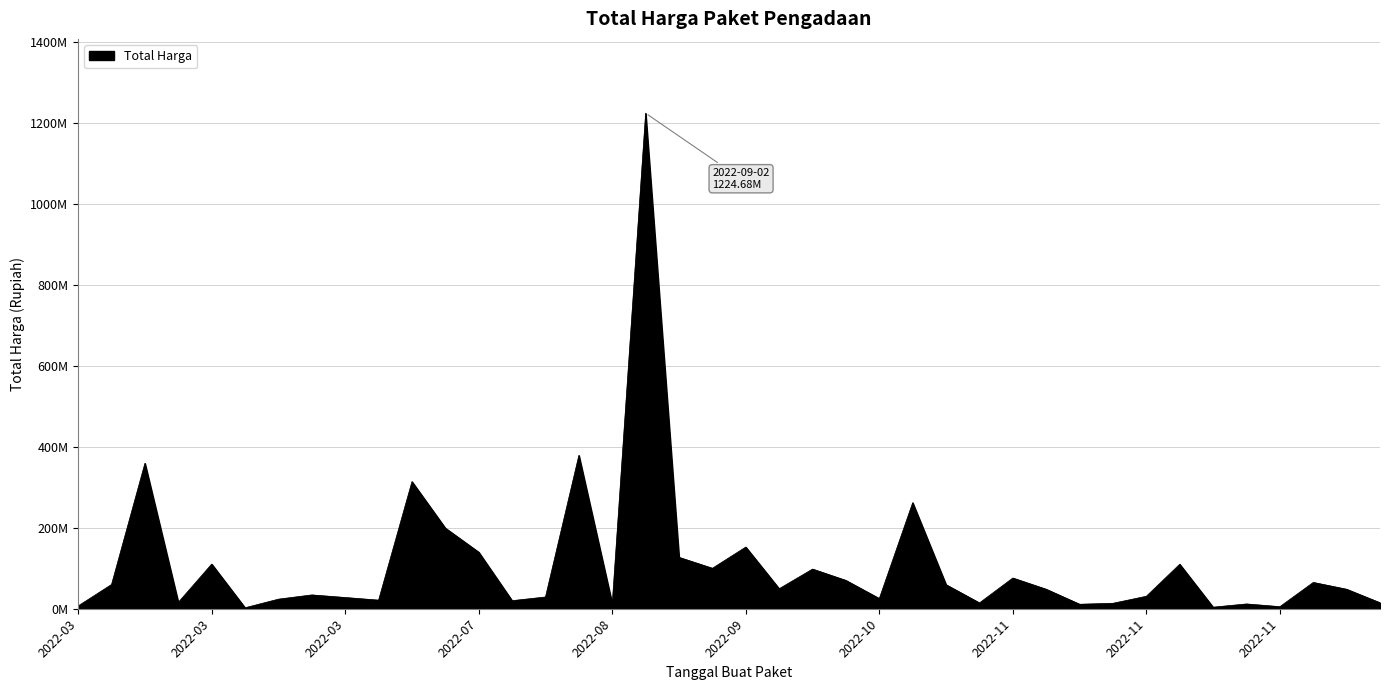

Does the chart display data point markers on the line(s)?

No